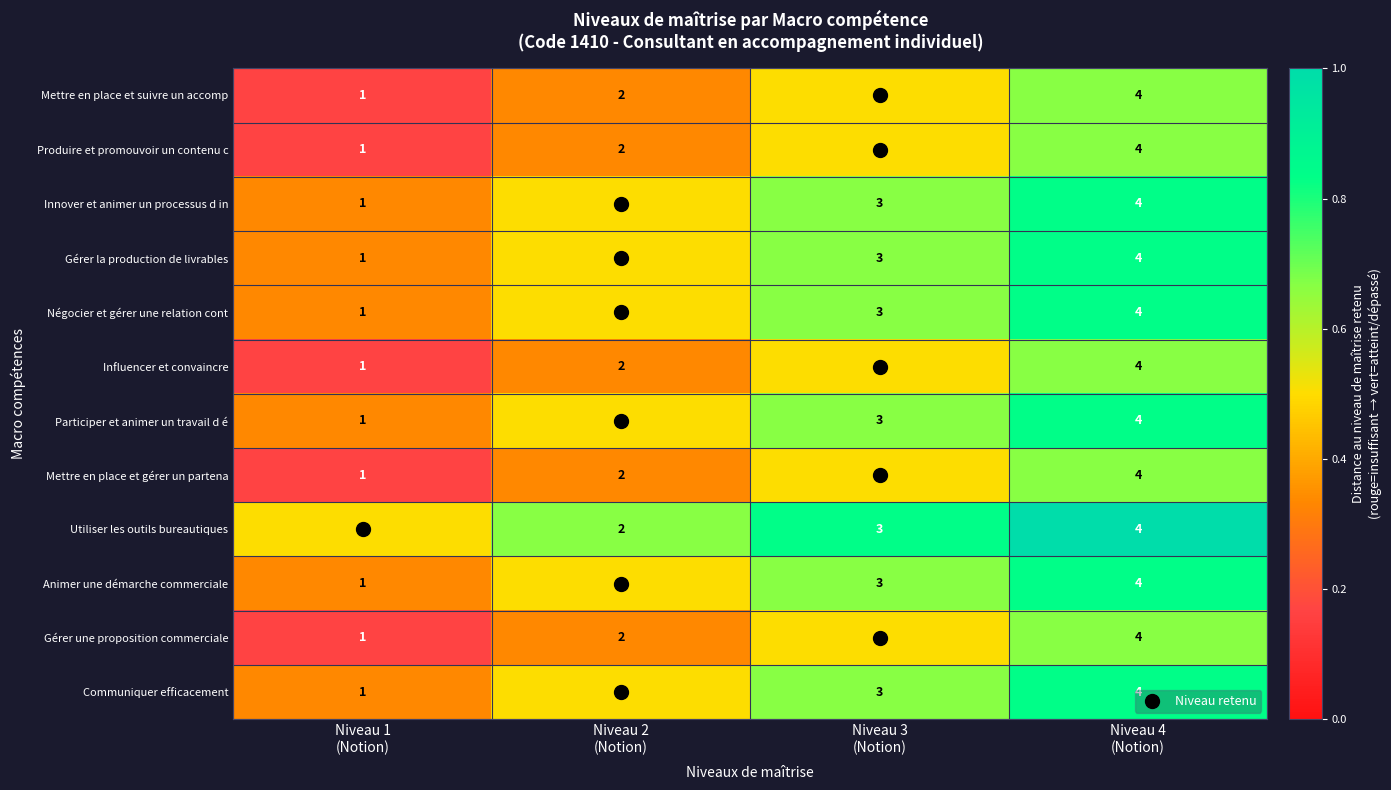

How many series are shown in this chart?

12